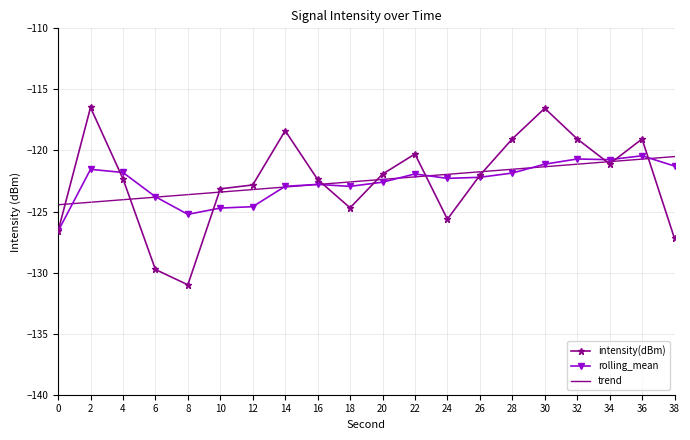

The value of trend at 16 is -122.8. True or false?

True